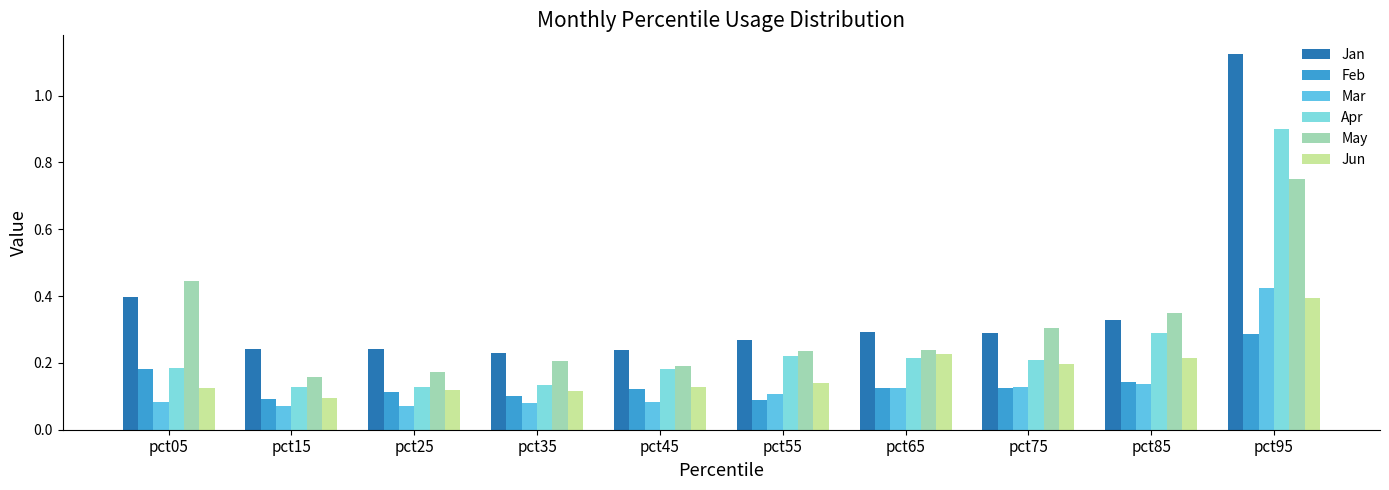

What is the sum of all Jan values?

3.7